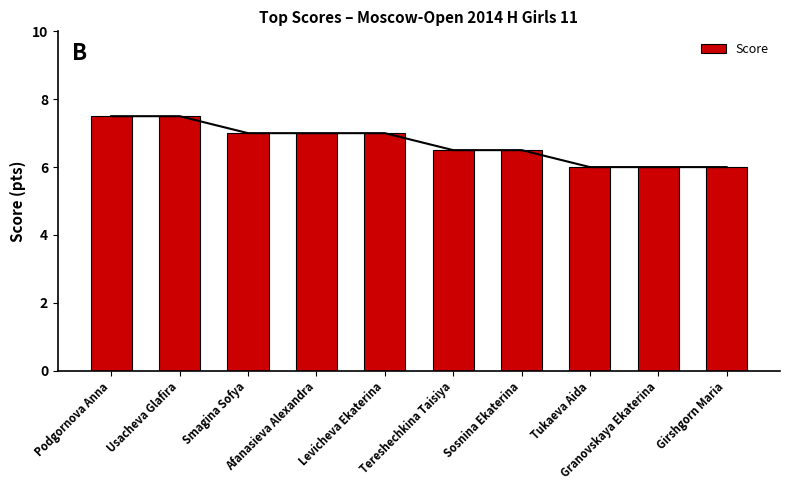

Does the chart contain stacked bars?

No